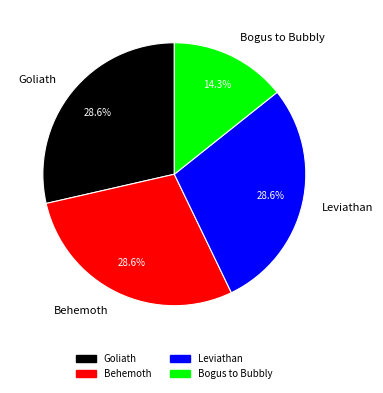

To the nearest percent, what is the average slice percentage?

25%